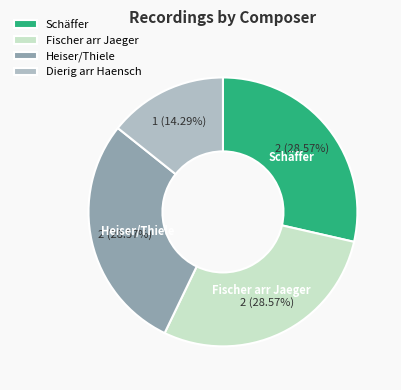

Is there a majority slice in this chart?

No